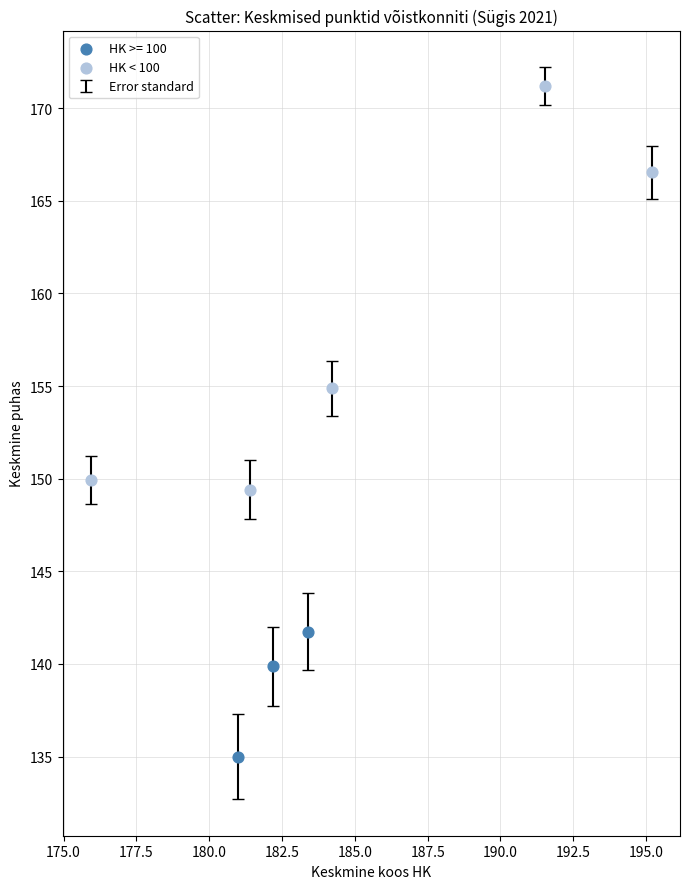

Which series has the widest spread of Y values?

HK < 100